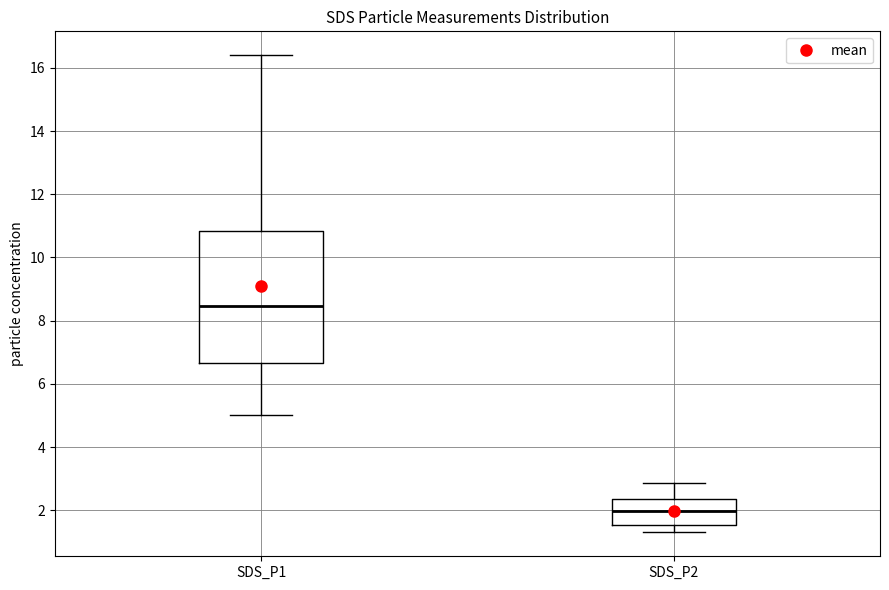

Reading left to right, read every box against the y-axis: the position of its median line, the range the box covers, and the ends of its whiskers. The values are not printed on the chart, so give them approximately, as read against the axis.

SDS_P1: median 8.4, box 6.6 to 10.8, whiskers 5.0 to 16.4
SDS_P2: median 2.0, box 1.6 to 2.4, whiskers 1.4 to 2.8